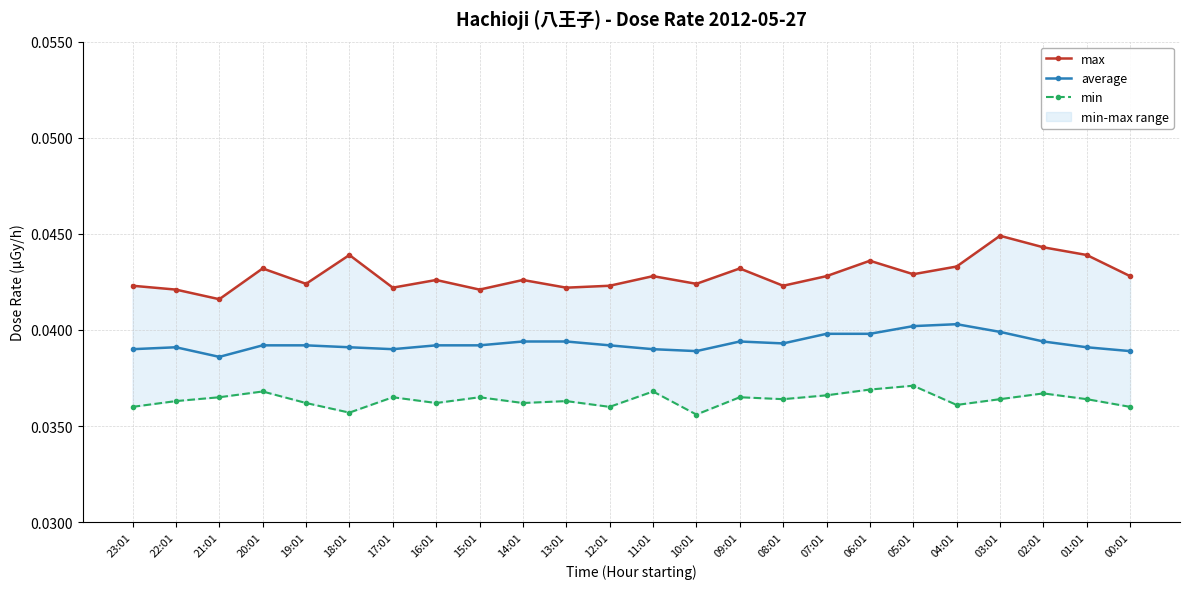

Reading left to right, transcribe all the data shown in this chart.

max: 23:01=0.0	22:01=0.0	21:01=0.0	20:01=0.0	19:01=0.0	18:01=0.0	17:01=0.0	16:01=0.0	15:01=0.0	14:01=0.0	13:01=0.0	12:01=0.0	11:01=0.0	10:01=0.0	09:01=0.0	08:01=0.0	07:01=0.0	06:01=0.0	05:01=0.0	04:01=0.0	03:01=0.0	02:01=0.0	01:01=0.0	00:01=0.0
average: 23:01=0.0	22:01=0.0	21:01=0.0	20:01=0.0	19:01=0.0	18:01=0.0	17:01=0.0	16:01=0.0	15:01=0.0	14:01=0.0	13:01=0.0	12:01=0.0	11:01=0.0	10:01=0.0	09:01=0.0	08:01=0.0	07:01=0.0	06:01=0.0	05:01=0.0	04:01=0.0	03:01=0.0	02:01=0.0	01:01=0.0	00:01=0.0
min: 23:01=0.0	22:01=0.0	21:01=0.0	20:01=0.0	19:01=0.0	18:01=0.0	17:01=0.0	16:01=0.0	15:01=0.0	14:01=0.0	13:01=0.0	12:01=0.0	11:01=0.0	10:01=0.0	09:01=0.0	08:01=0.0	07:01=0.0	06:01=0.0	05:01=0.0	04:01=0.0	03:01=0.0	02:01=0.0	01:01=0.0	00:01=0.0